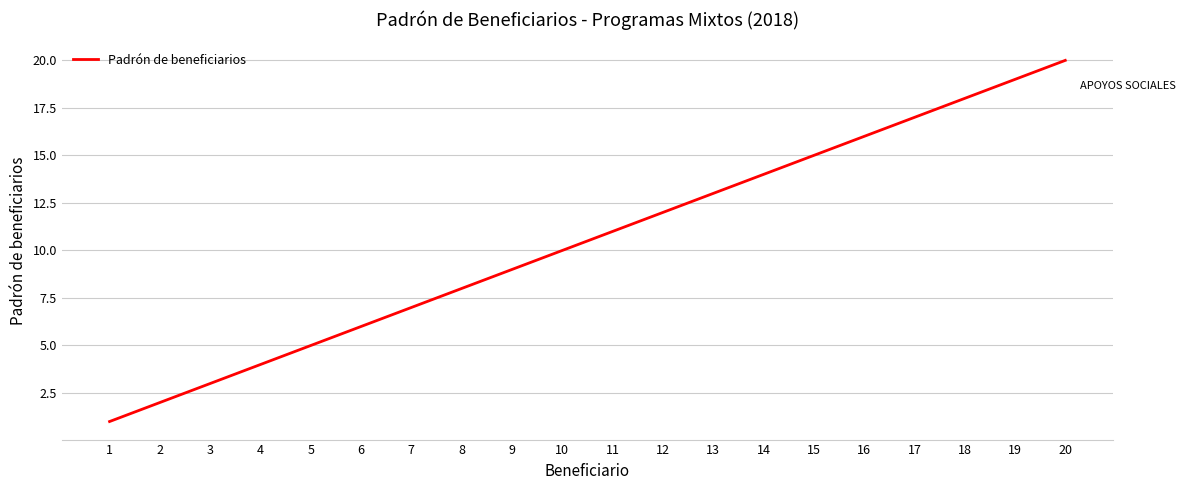

What is the greatest value displayed?

20